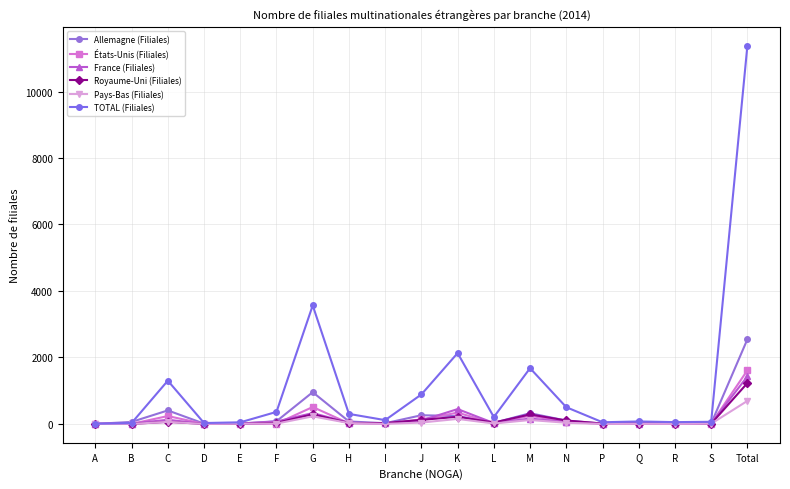

In Allemagne (Filiales), how many points are lower than both neighbors (excluding endpoints)?

5